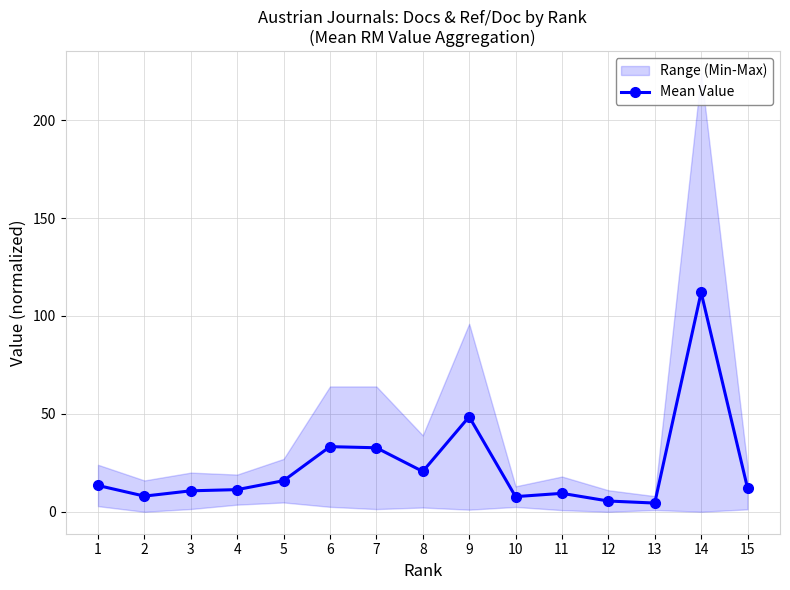

What is the change in value from 9 to 10?

-40.8